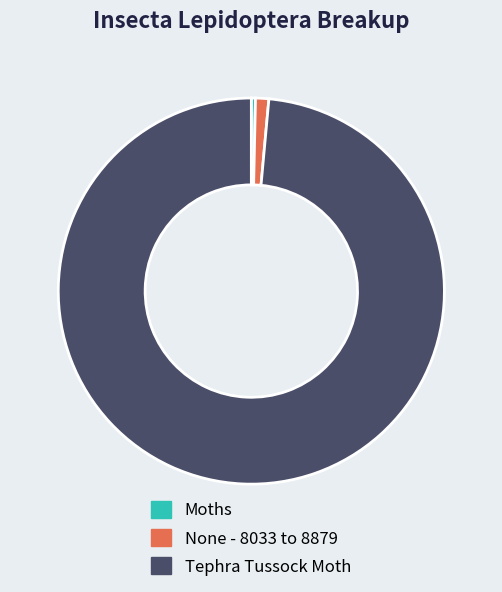

Between Tephra Tussock Moth and None - 8033 to 8879, which is larger?

Tephra Tussock Moth